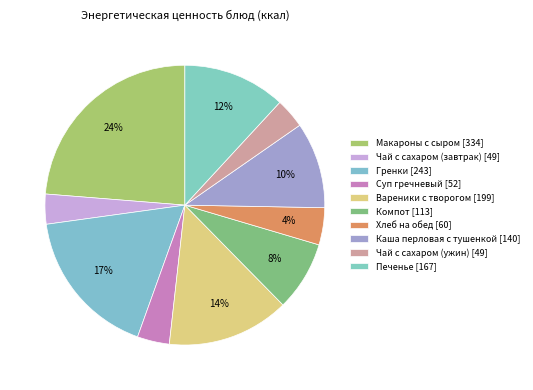

Rank the categories by value from lowest to highest.

Чай с сахаром (завтрак), Чай с сахаром (ужин), Суп гречневый, Хлеб на обед, Компот, Каша перловая с тушенкой, Печенье, Вареники с творогом, Гренки, Макароны с сыром